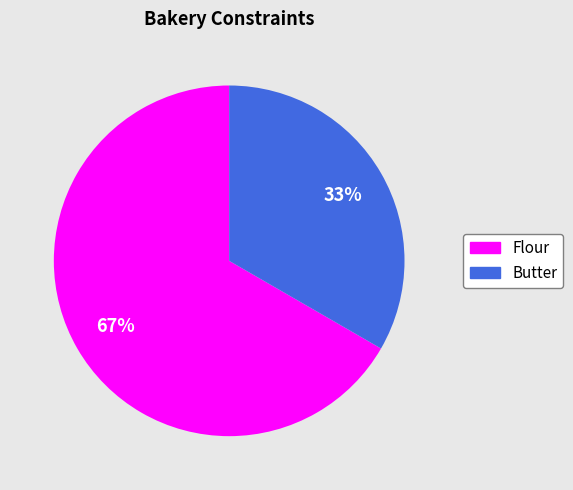

To the nearest percent, what is the combined percentage of Butter and Flour?

100%